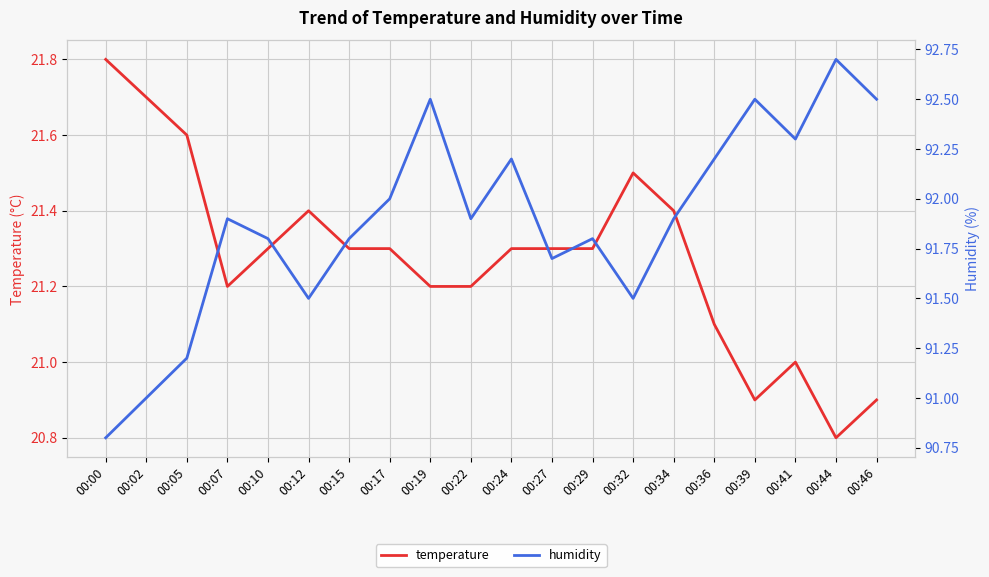

What is the sum of the temperature values at 00:00 and 00:02?

43.5